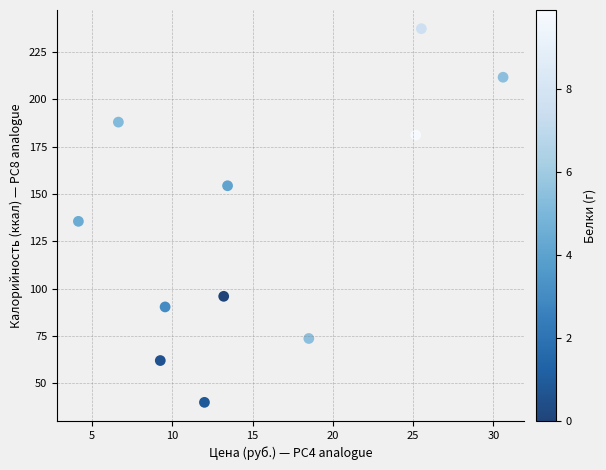

What is the range of Y values (max minus min)?

197.3